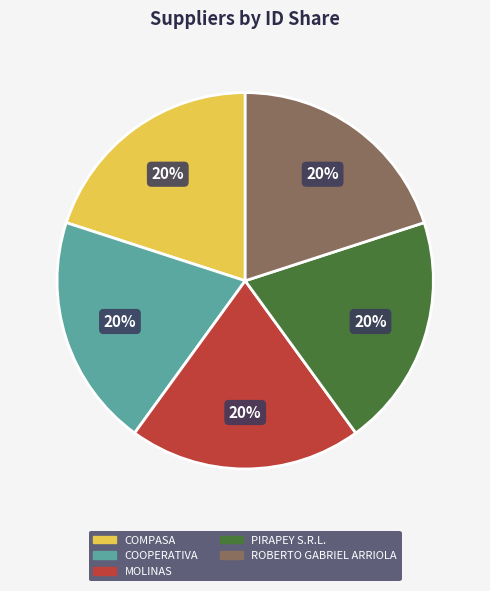

How many segments does this pie chart have?

5